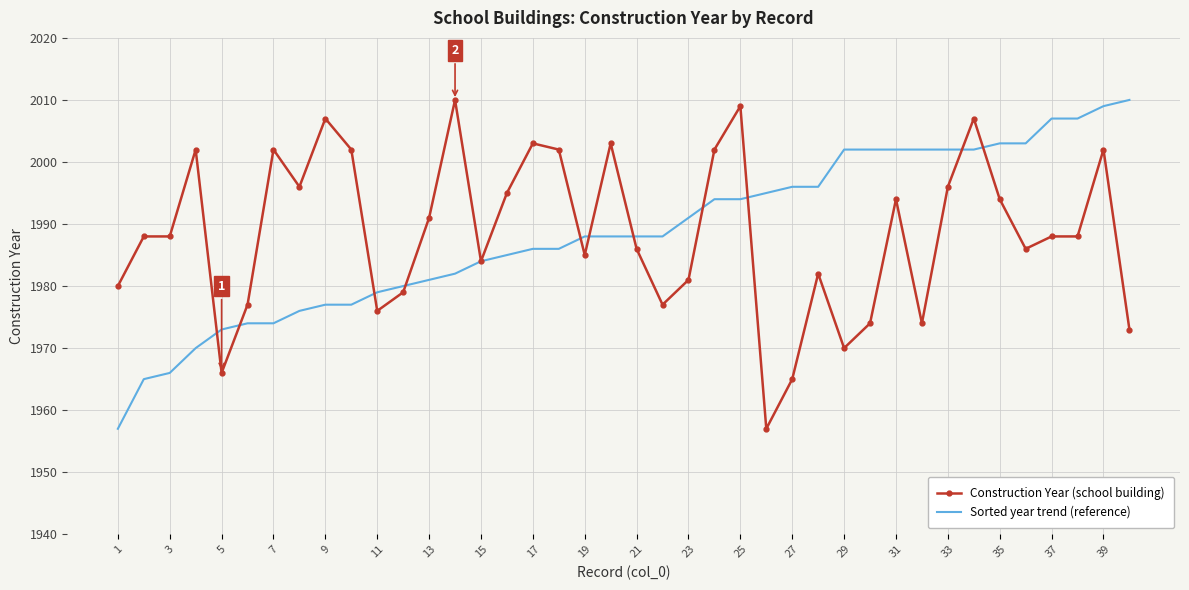

What is the greatest value displayed?

2010